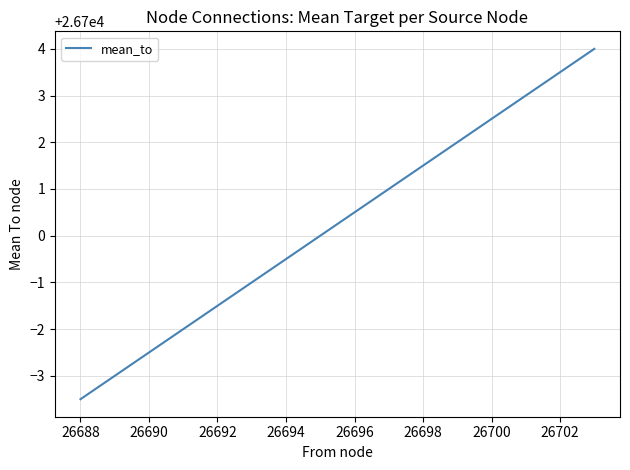

What is the greatest value displayed?

26704.0